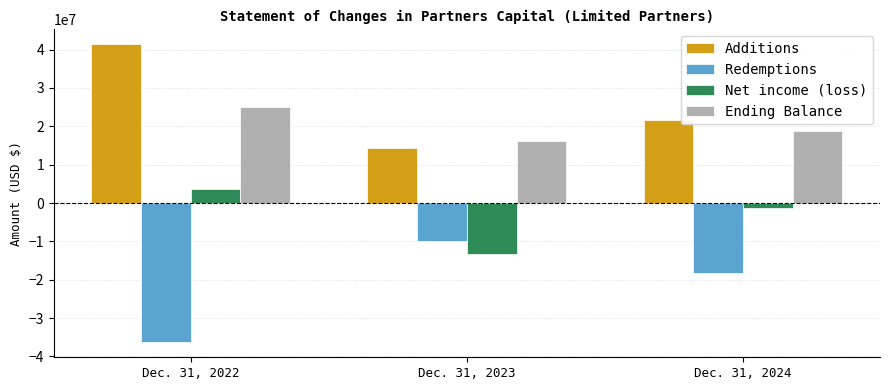

At which label does Additions first exceed 21720123?

Dec. 31, 2022